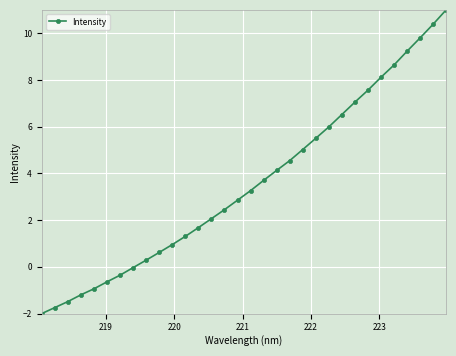

What is the difference between the maximum and minimum values?

13.0